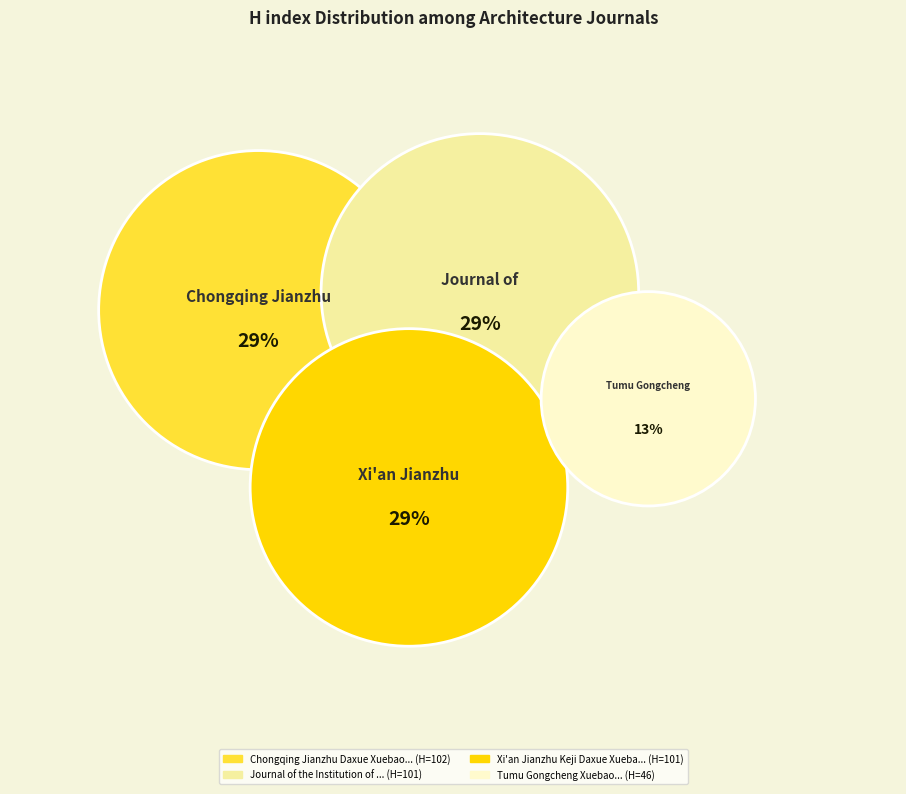

What is the change in value from Xi'an Jianzhu Keji Daxue Xuebao to Tumu Gongcheng Xuebao?

-55